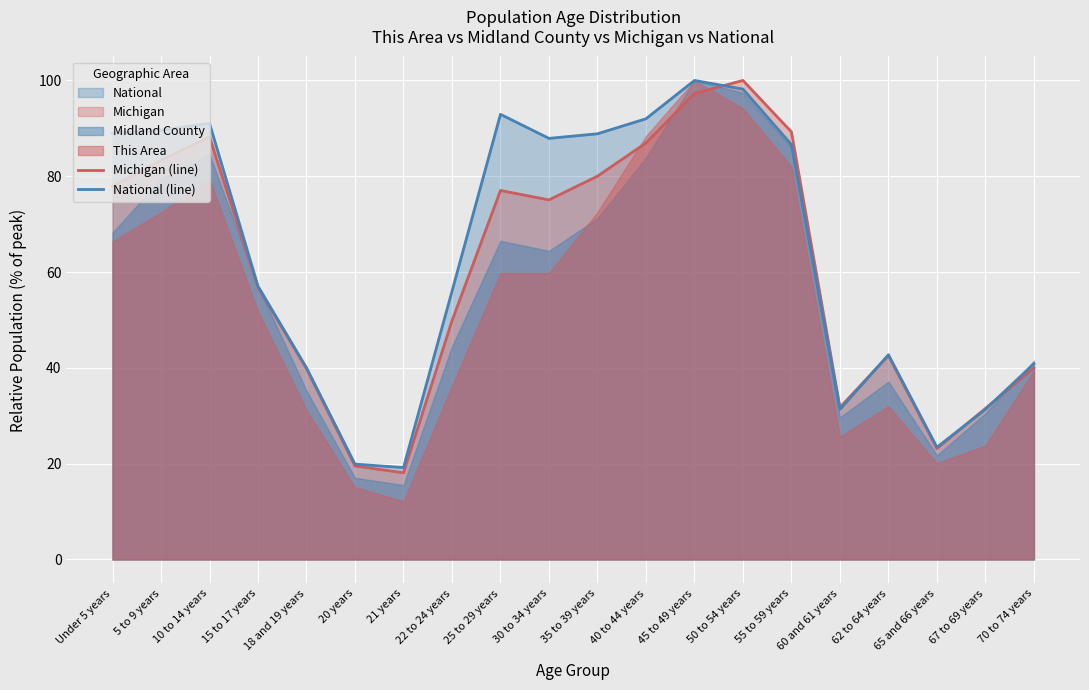

How many interior local peaks does the Michigan (line) series have?

4